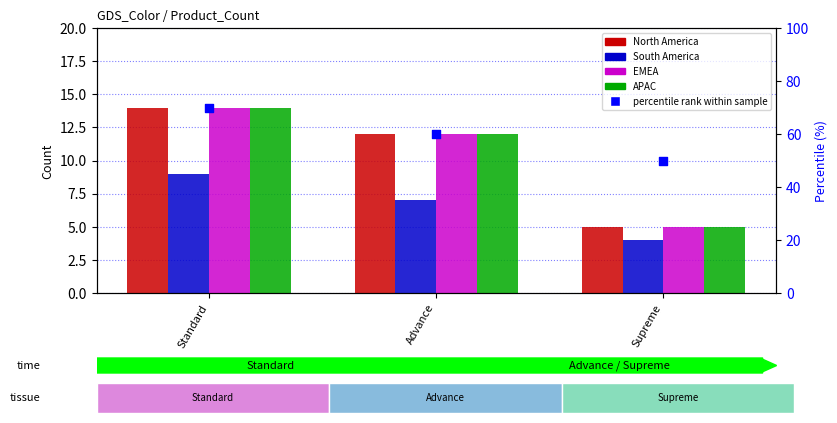

At which category is the sum across all series the highest?

Standard